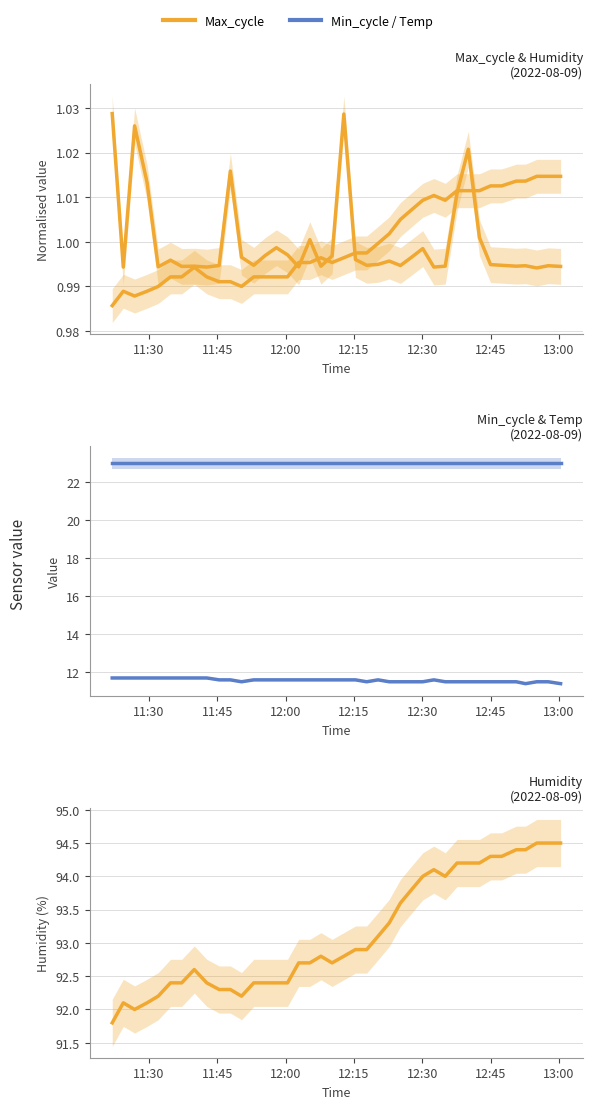

List the series in order of their peak value, lowest first.

Max_cycle, Temp, Min_cycle, Humidity